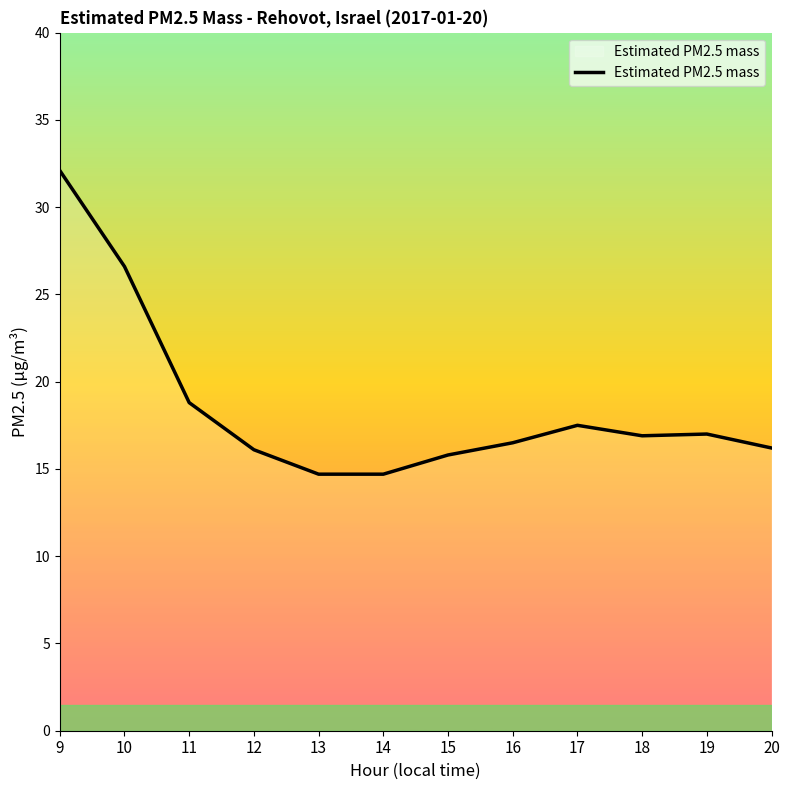

The value at 9 is 32.1. True or false?

True